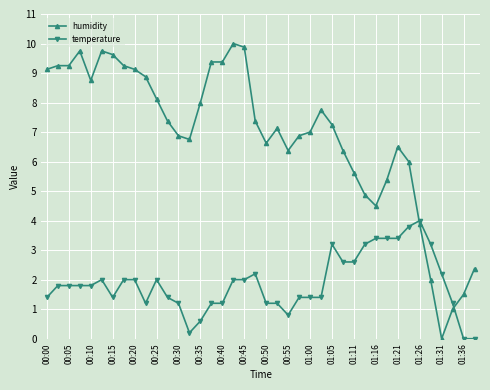

True or false: humidity has more than 2 points higher than both neighbors.

True